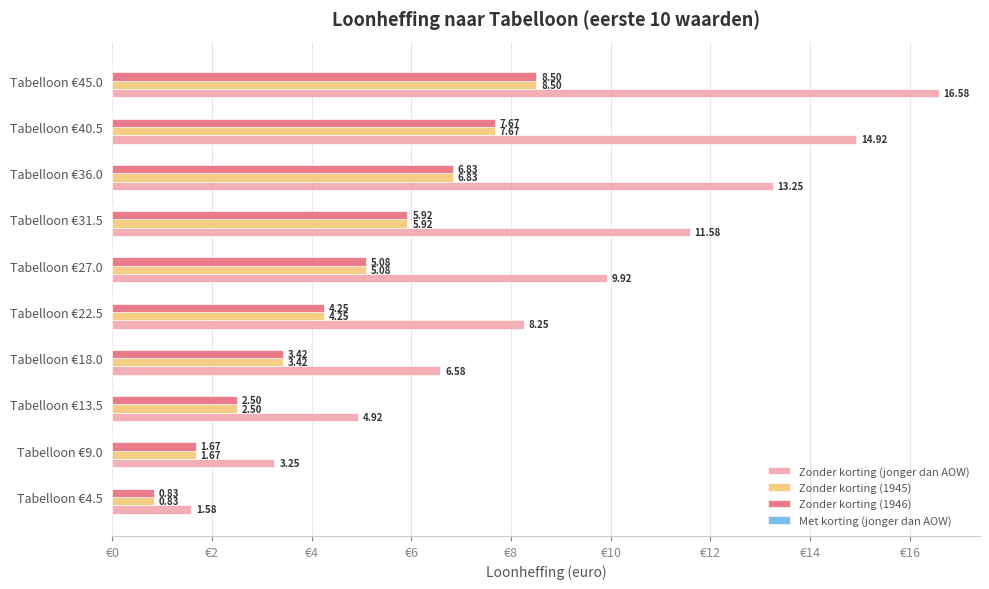

Which category has the lowest value across all series?

Tabelloon €4.5